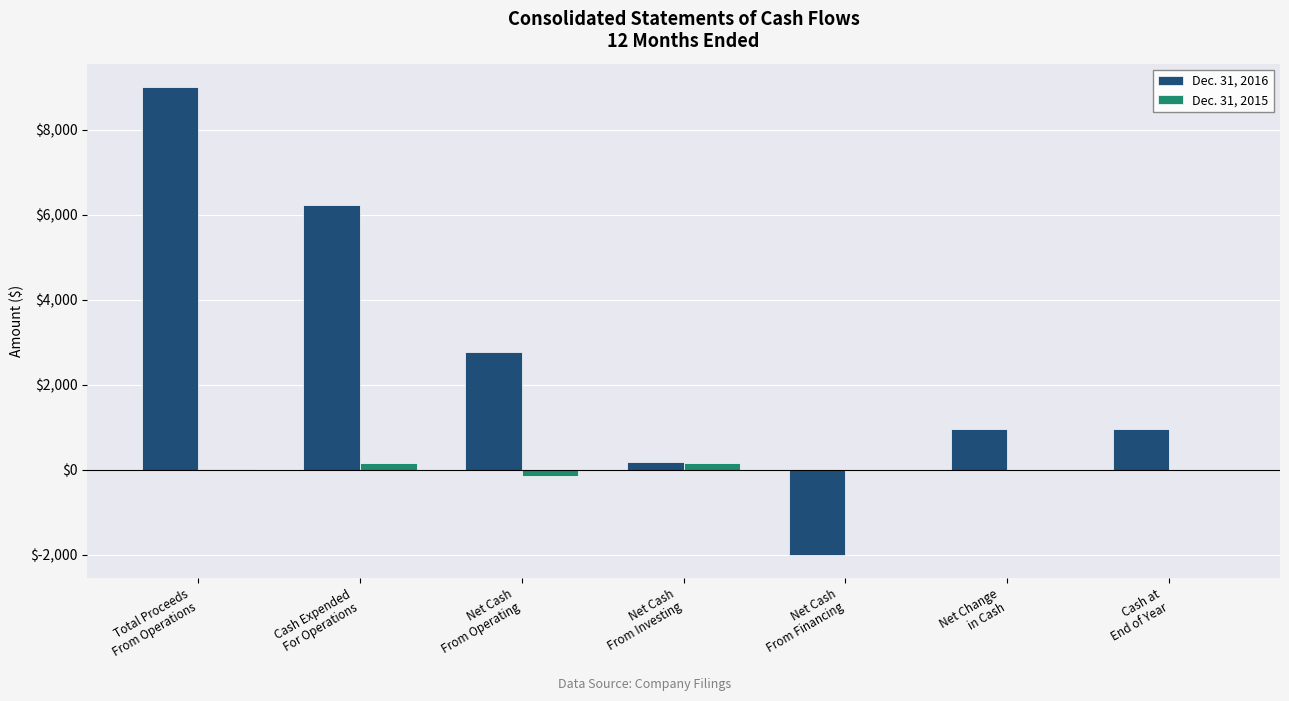

What is the total value across all series at Net Cash
From Operating?

2620